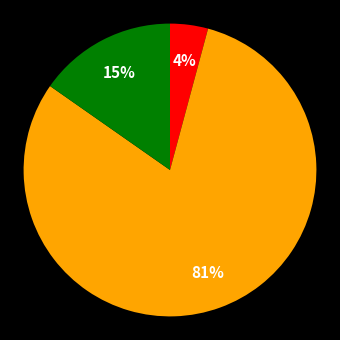

To the nearest percent, what is the average slice percentage?

33%